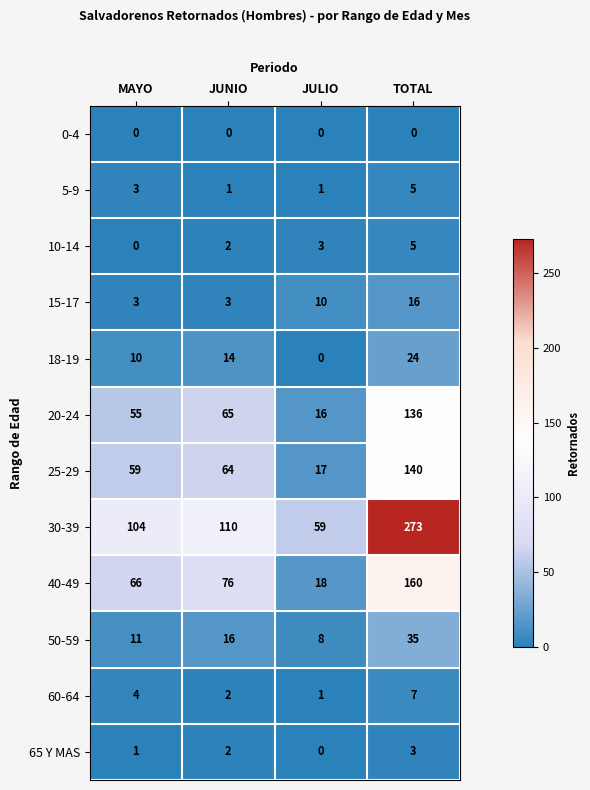

The value of 15-17 at JUNIO is 3. True or false?

True